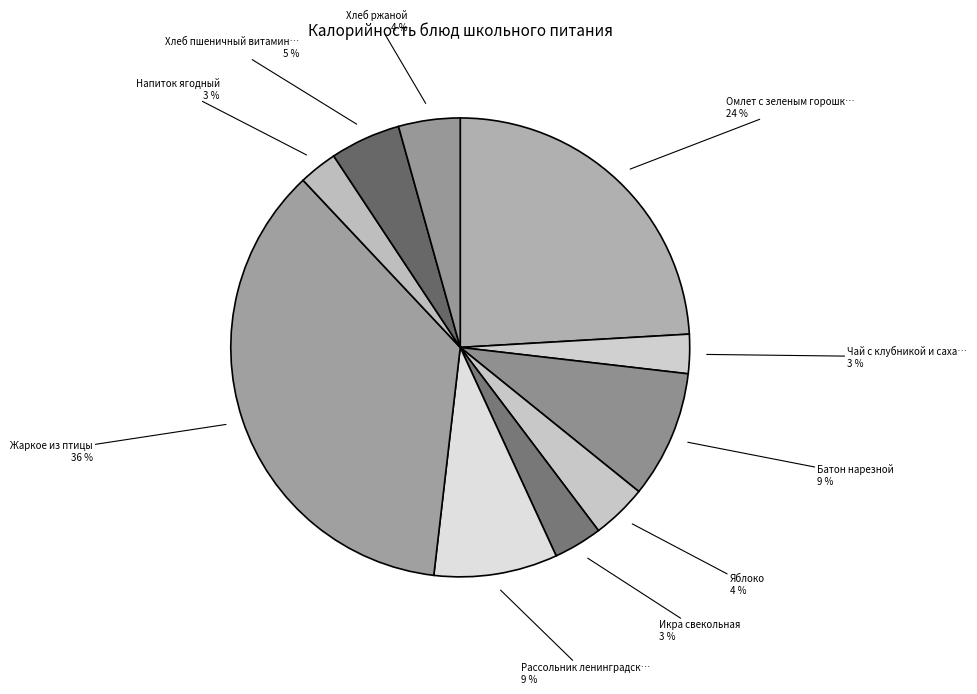

Count the number of slices in the pie.

10